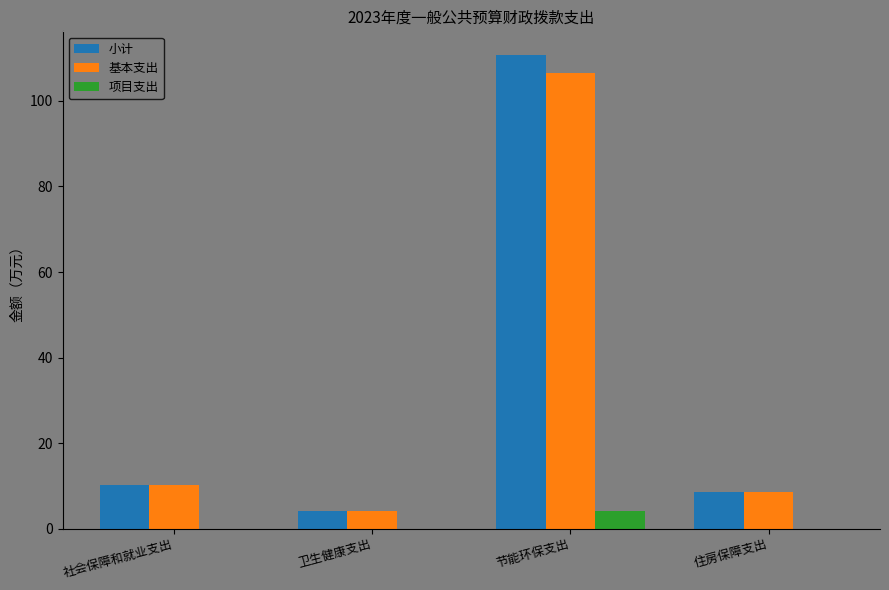

Is the value of 项目支出 at 社会保障和就业支出 greater than the value of 小计 at 社会保障和就业支出?

No